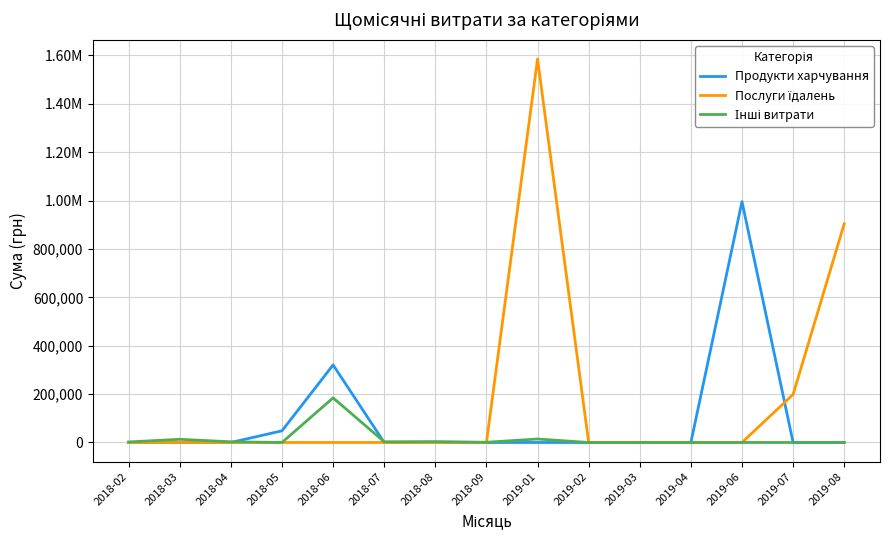

Does the chart have visible grid lines?

Yes